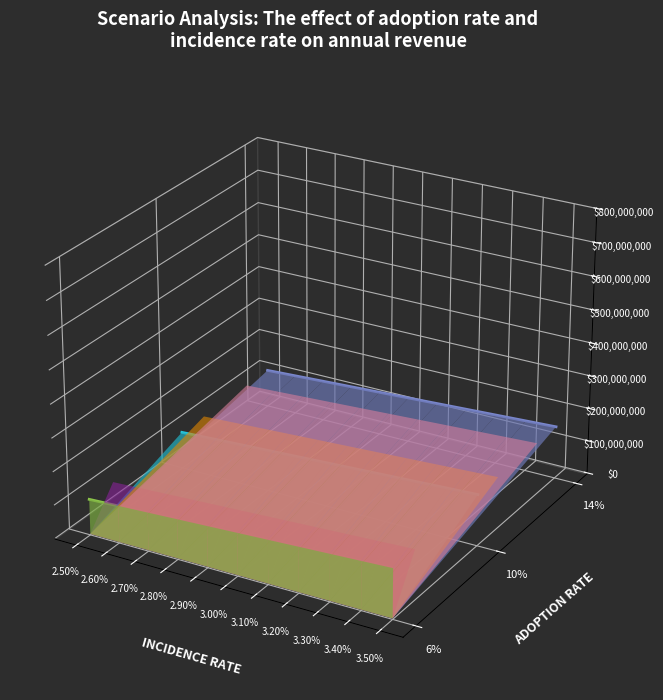

Which series has the widest spread of values?

Adoption 6%